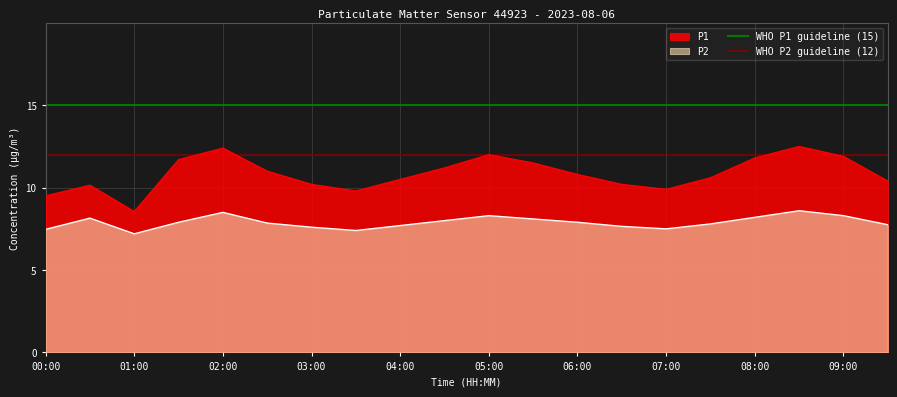

Is the value of P1 at 08:00 greater than the value of P2 at 07:00?

Yes